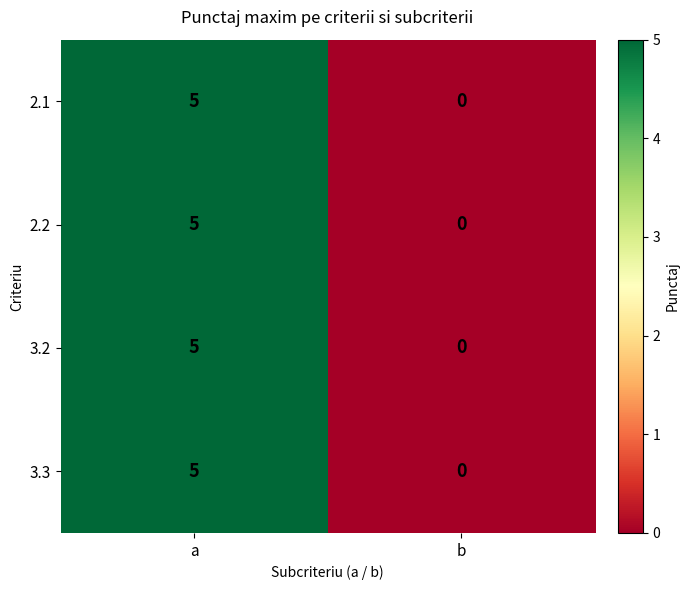

Count the number of data series in this chart.

4